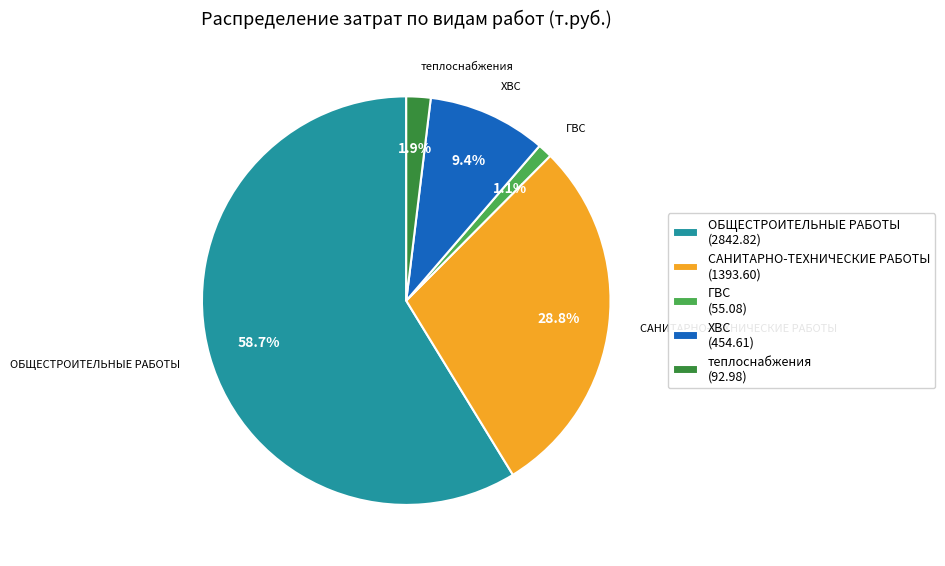

True or false: САНИТАРНО-ТЕХНИЧЕСКИЕ РАБОТЫ accounts for 29% of the total.

True